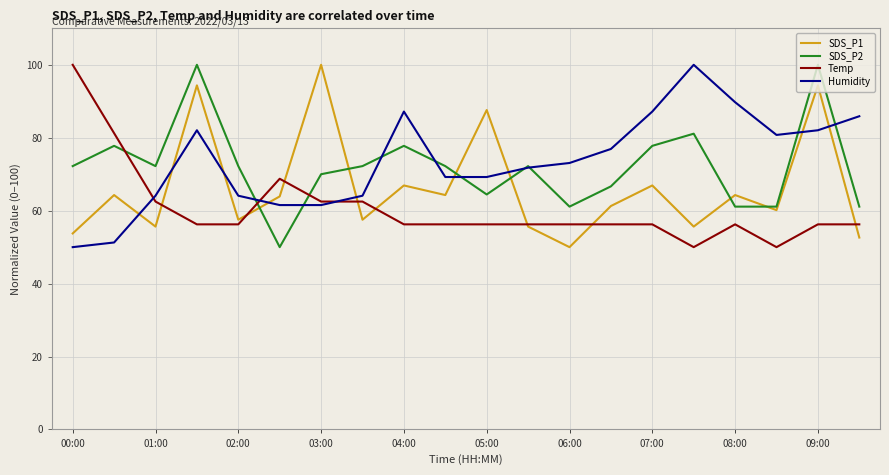

How many intersections are there between SDS_P1 and Humidity?

9